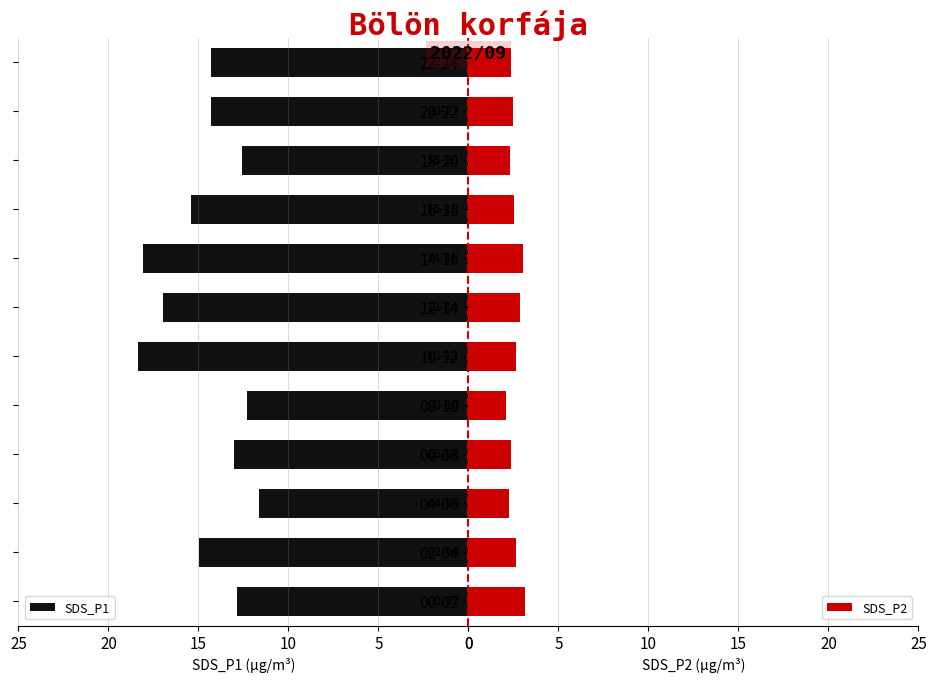

What is the difference between the second highest and second lowest values in the SDS_P2 series?

0.8